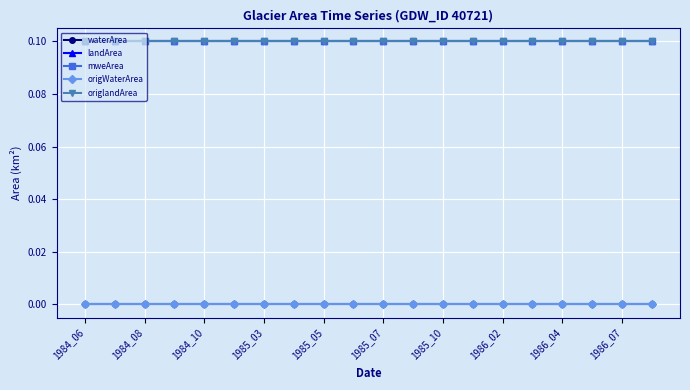

Does the chart have visible grid lines?

Yes